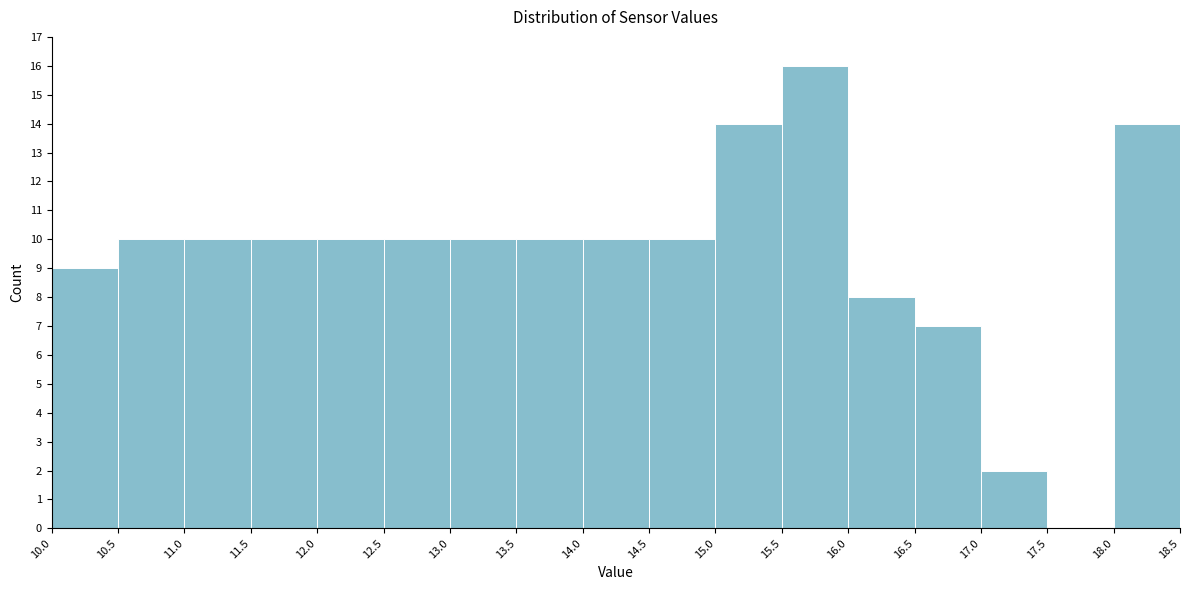

Reading left to right, transcribe this chart: for each bar, give the range it covers on the x-axis and its height. The values are not printed on the chart, so give them approximately, as read against the axis.

10.0 to 10.5: 9
10.5 to 11.0: 10
11.0 to 11.5: 10
11.5 to 12.0: 10
12.0 to 12.5: 10
12.5 to 13.0: 10
13.0 to 13.5: 10
13.5 to 14.0: 10
14.0 to 14.5: 10
14.5 to 15.0: 10
15.0 to 15.5: 14
15.5 to 16.0: 16
16.0 to 16.5: 8
16.5 to 17.0: 7
17.0 to 17.5: 2
17.5 to 18.0: 0
18.0 to 18.5: 14